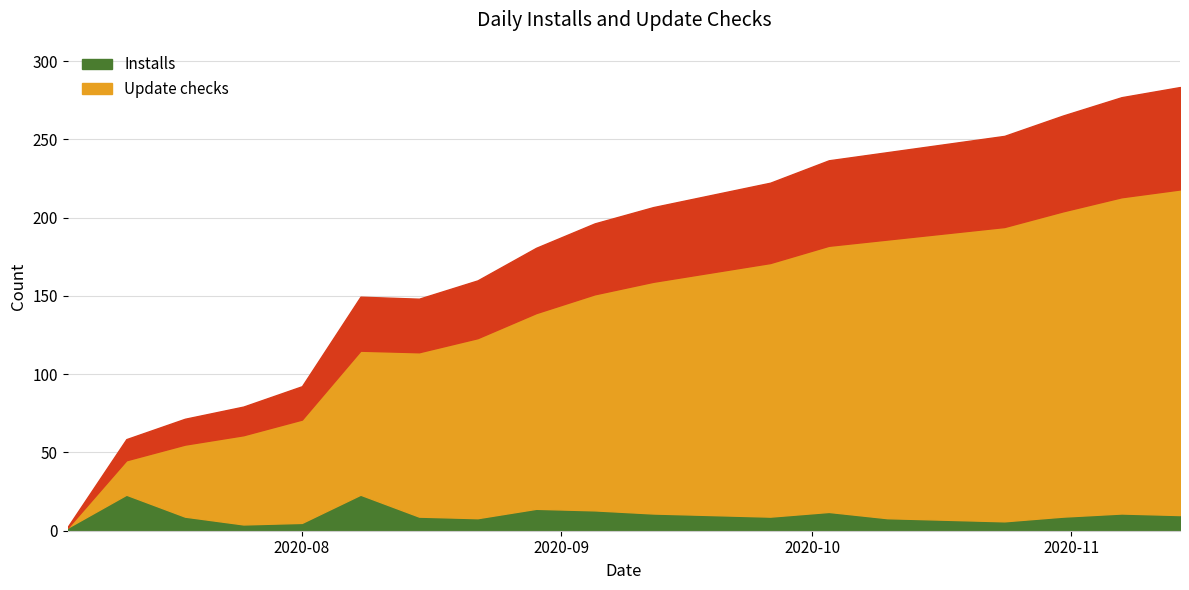

What is the label of the 9th point from the right?

2020-09-19